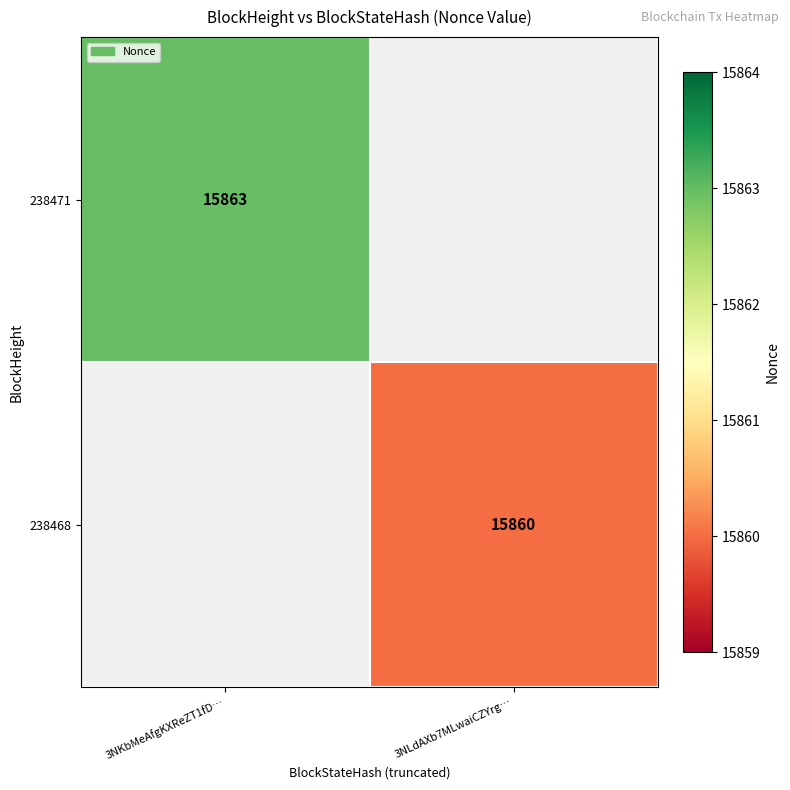

The 238471 series shows 22540 at 3NKbMeAfgKXReZT1fD…. True or false?

False